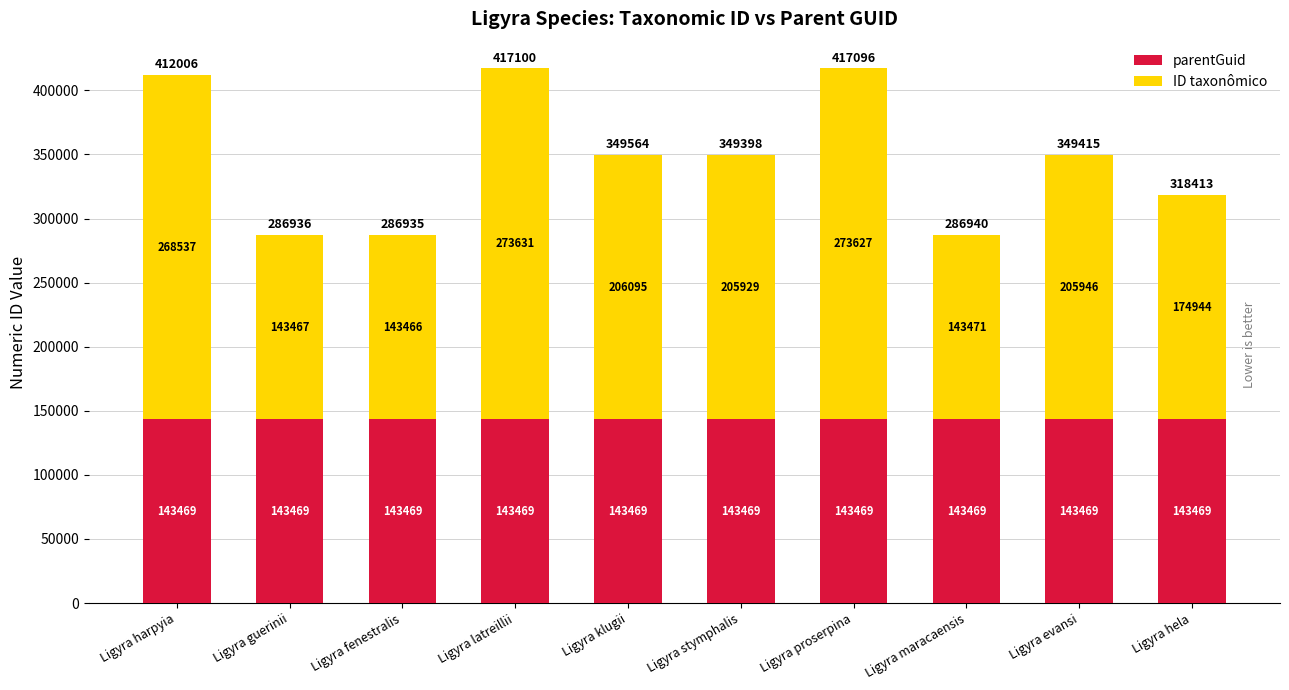

What is the average value of the parentGuid series?

143469